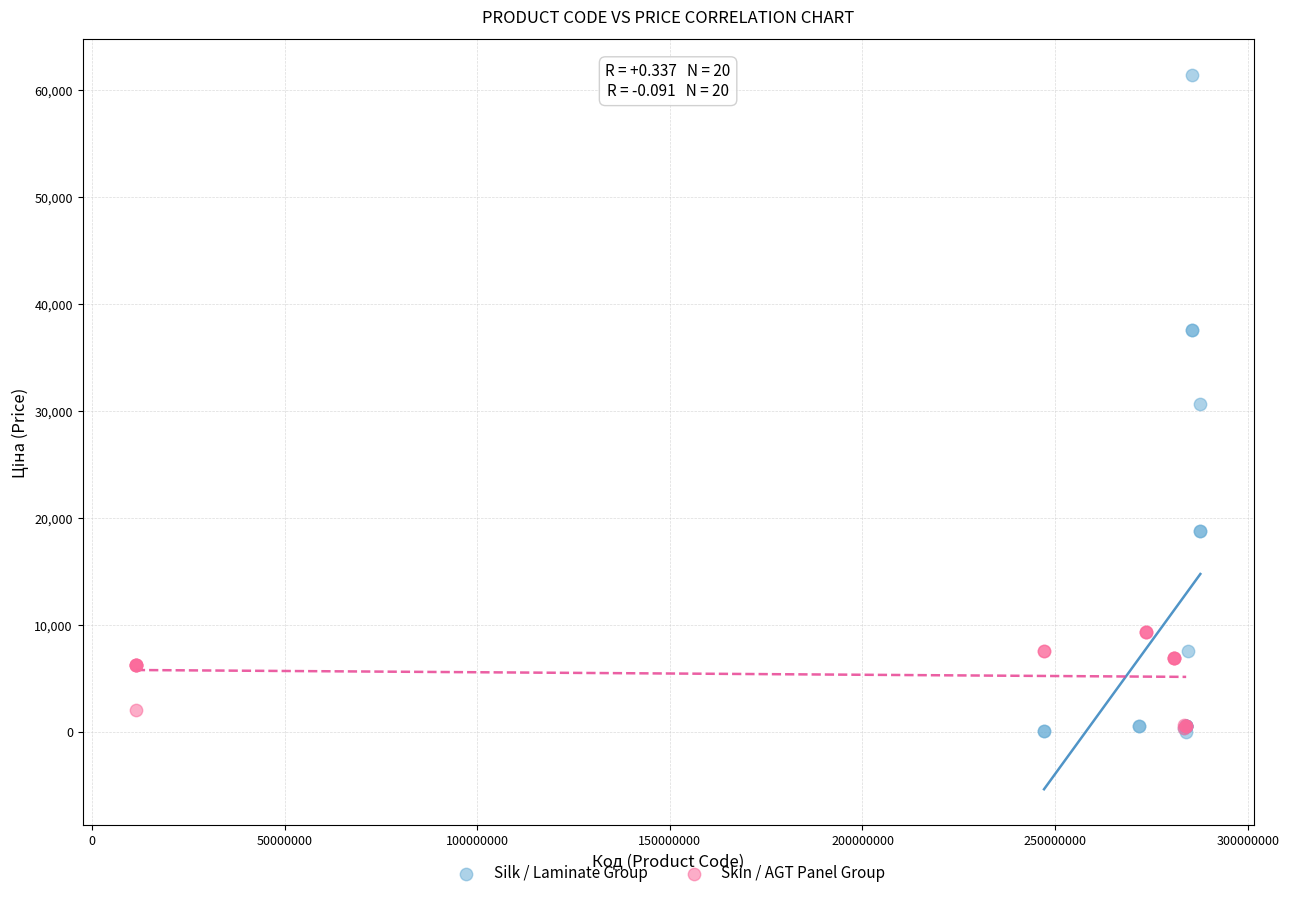

Which series has the widest spread of Y values?

Silk / Laminate Group